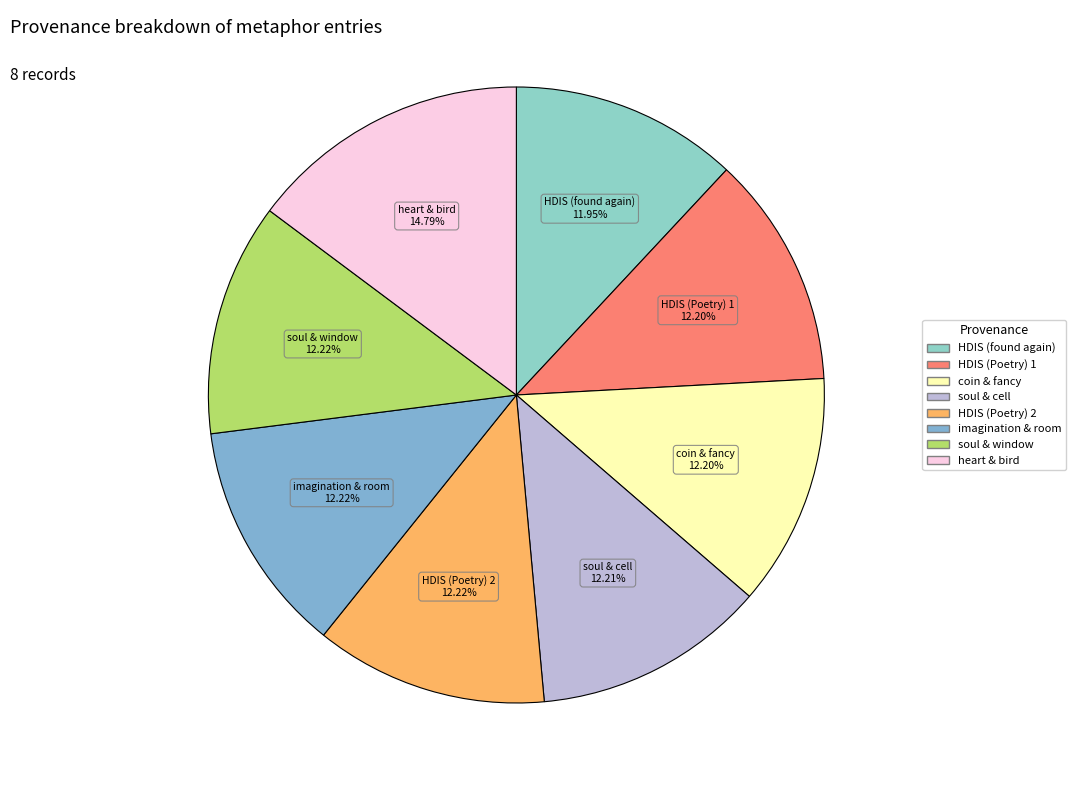

Is there a majority slice in this chart?

No